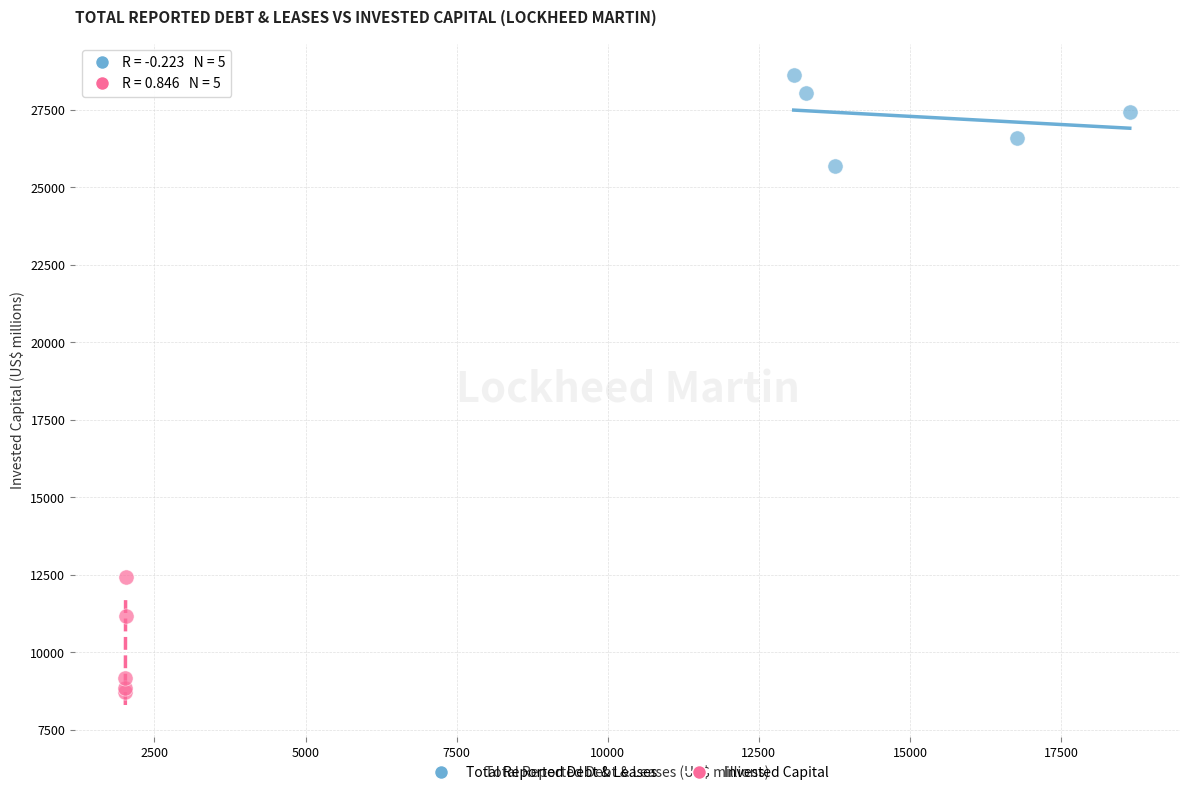

Which series contains the lowest Y value?

Invested Capital